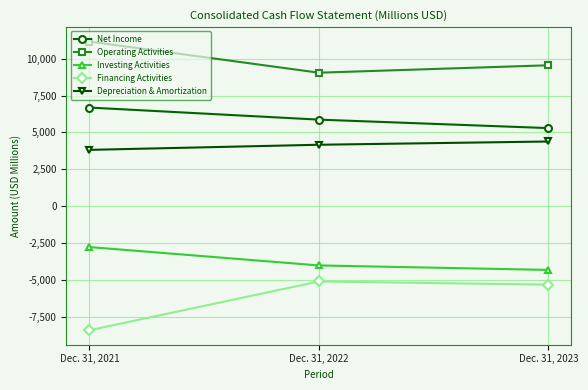

Where is Financing Activities nearest to the value -6763?

Dec. 31, 2023